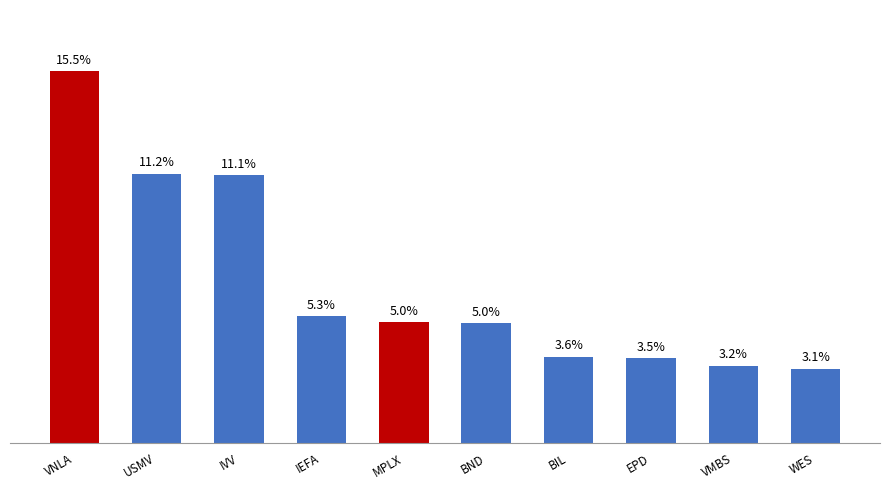

What is the label of the 1st bar from the left?

VNLA